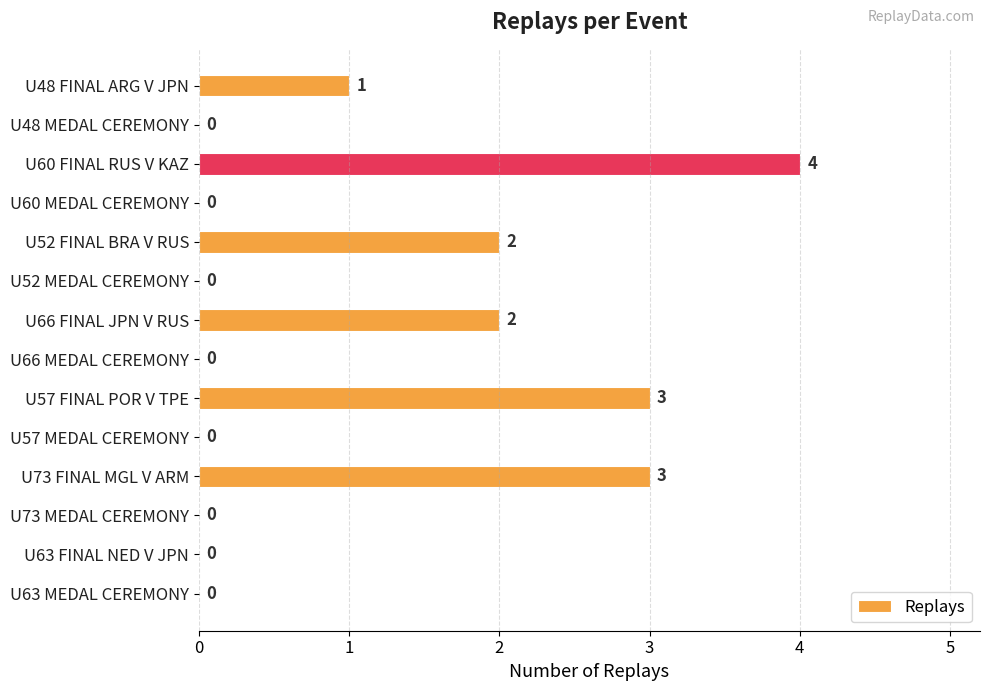

The value at U48 FINAL ARG V JPN is 1. True or false?

True